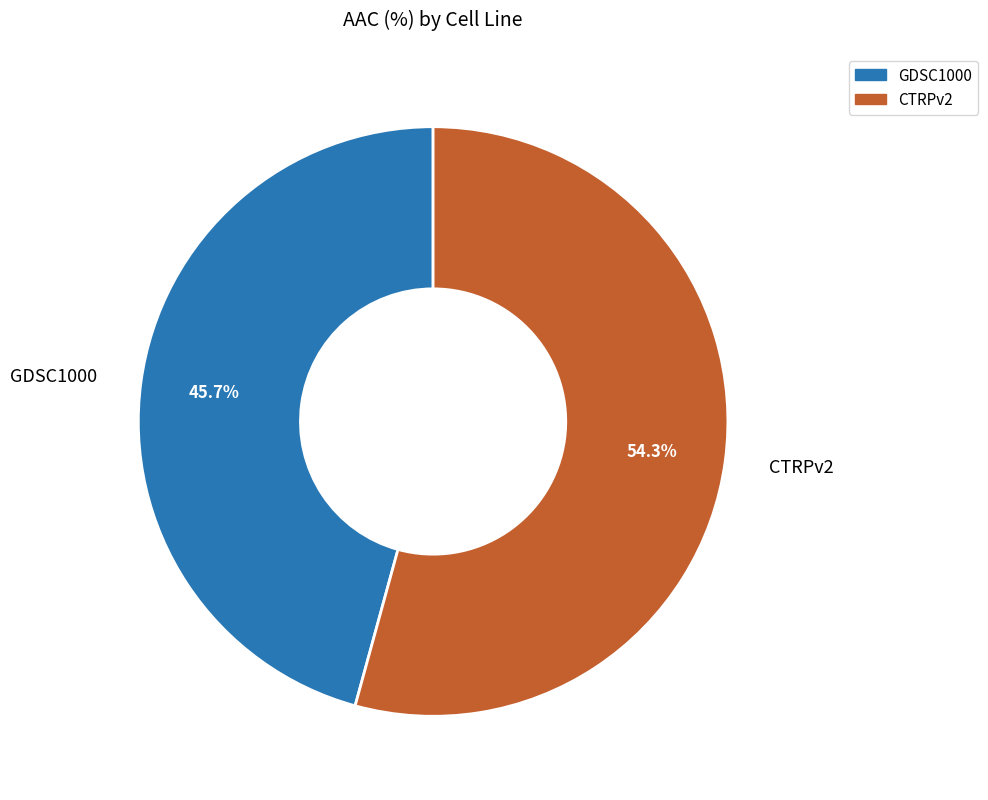

True or false: CTRPv2 accounts for 54% of the total.

True